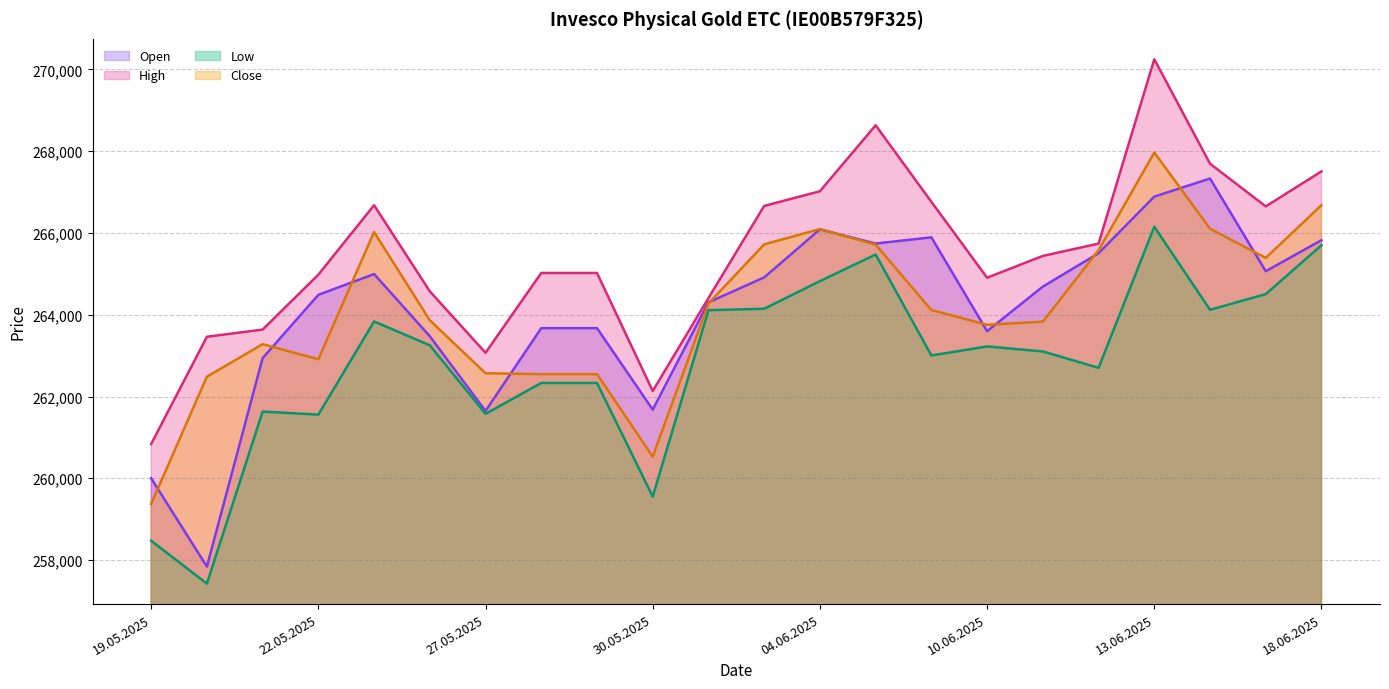

At which category is the sum across all series the highest?

13.06.2025